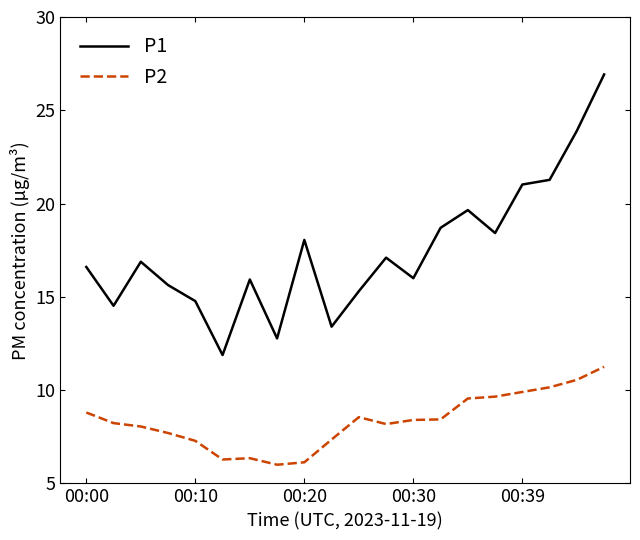

What is the minimum value for P2?

6.0